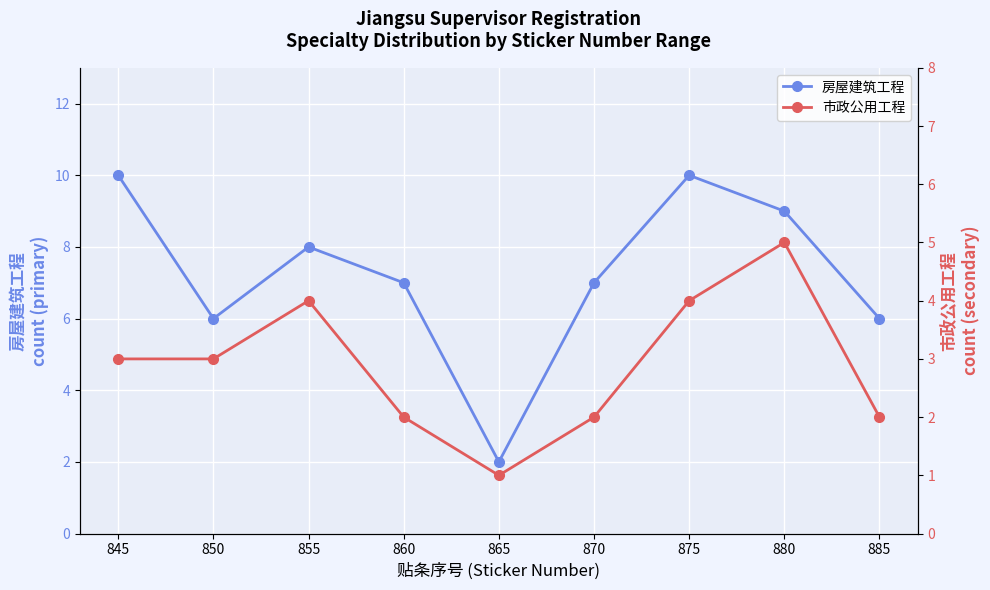

Where is the first local maximum for 房屋建筑工程?

855